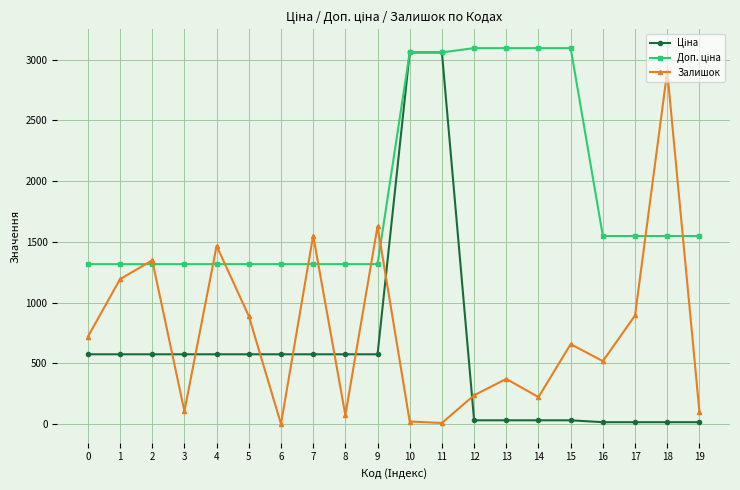

At how many categories does at least one series exceed 2388?

7